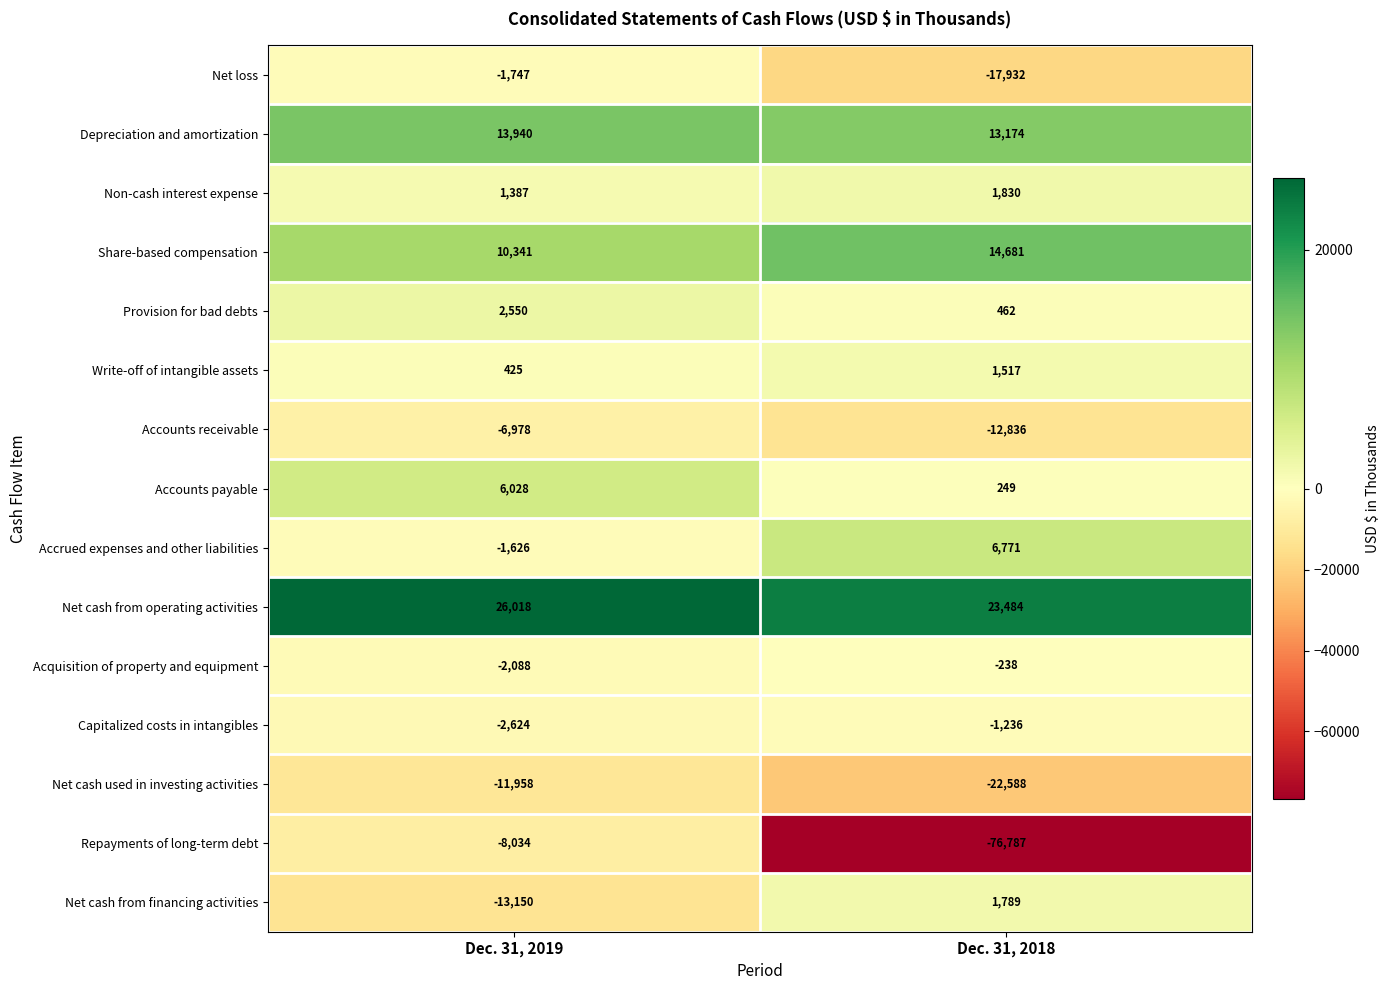

Which series changed the most between Dec. 31, 2019 and Dec. 31, 2018?

Repayments of long-term debt